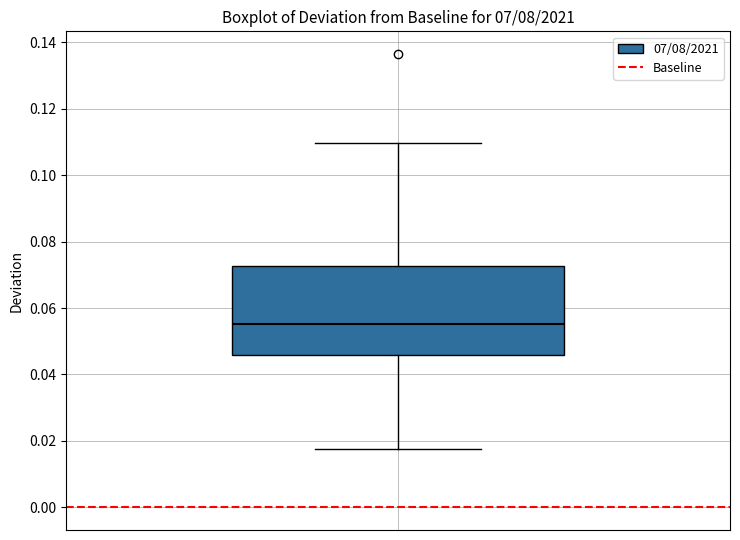

Transcribe this box plot: give where the median line is, the range the box spans, and where the two whiskers end, as read against the y-axis. The values are not printed on the chart, so give them approximately, as read against the axis.

median 0.056, box 0.046 to 0.072, whiskers 0.018 to 0.110